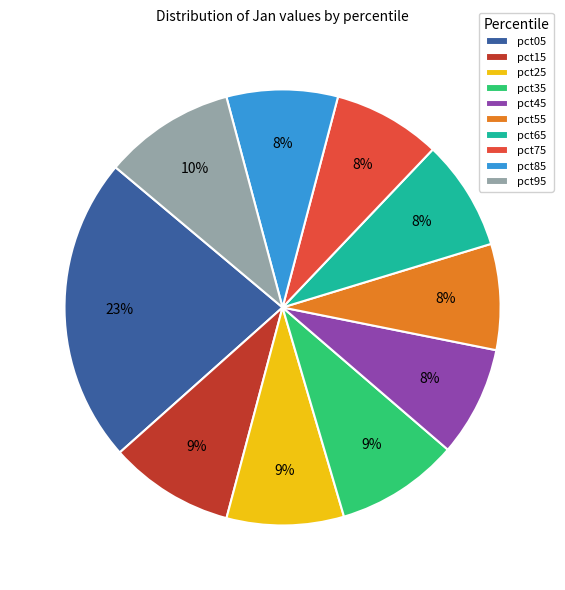

Between pct05 and pct65, which is larger?

pct05